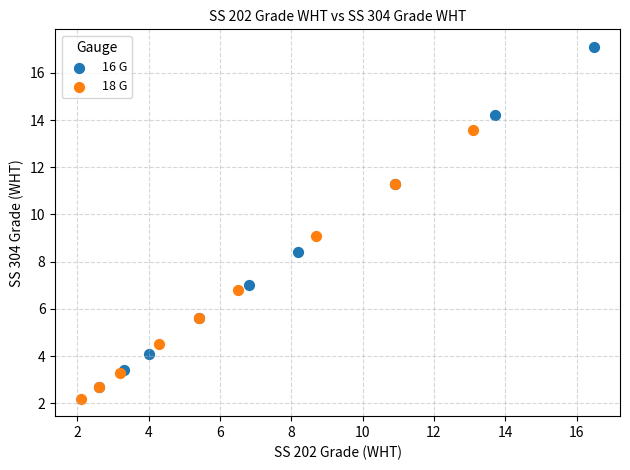

Which series has the largest Y range (max minus min)?

16 G